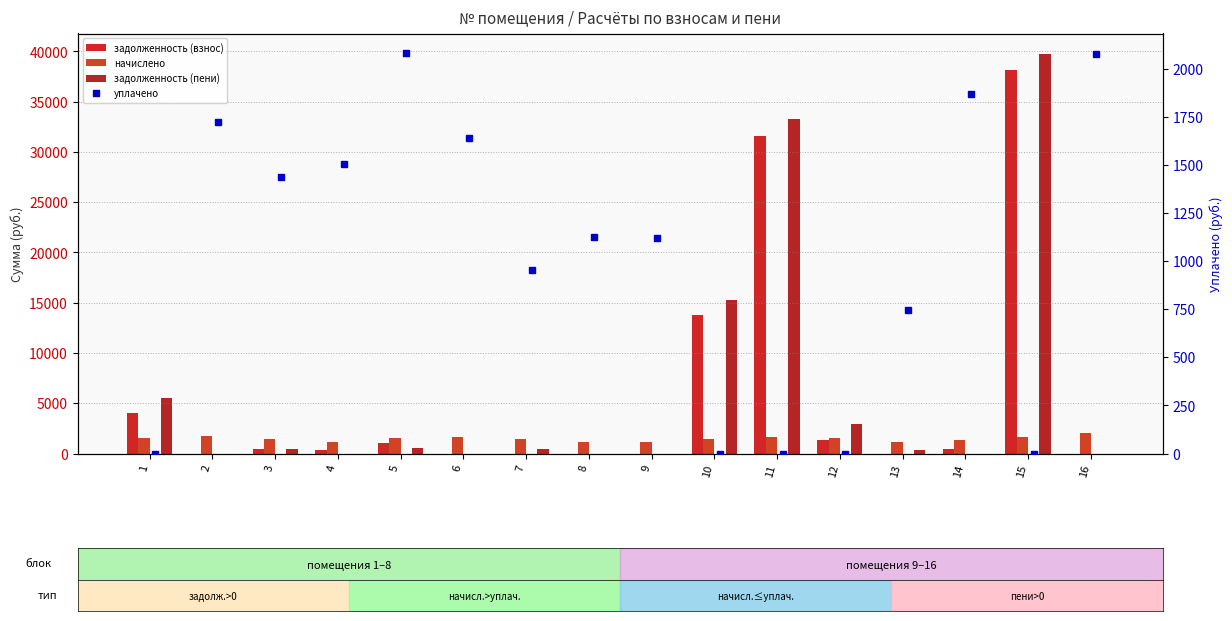

Which has a higher value, 11 or 8?

11